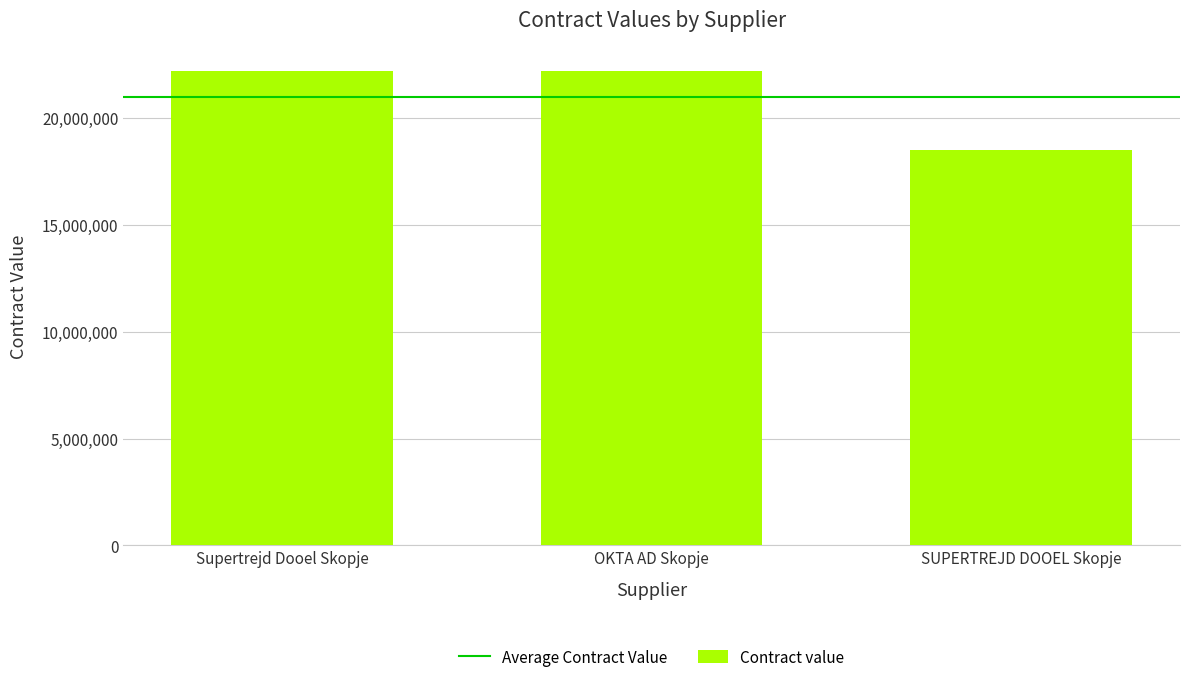

At which category does the chart reach its minimum across all series?

SUPERTREJD DOOEL Skopje